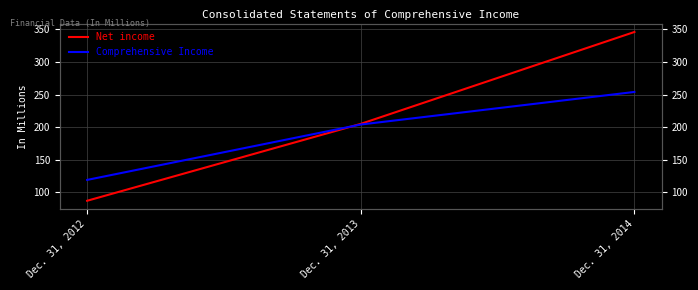

Does the chart display data point markers on the line(s)?

No